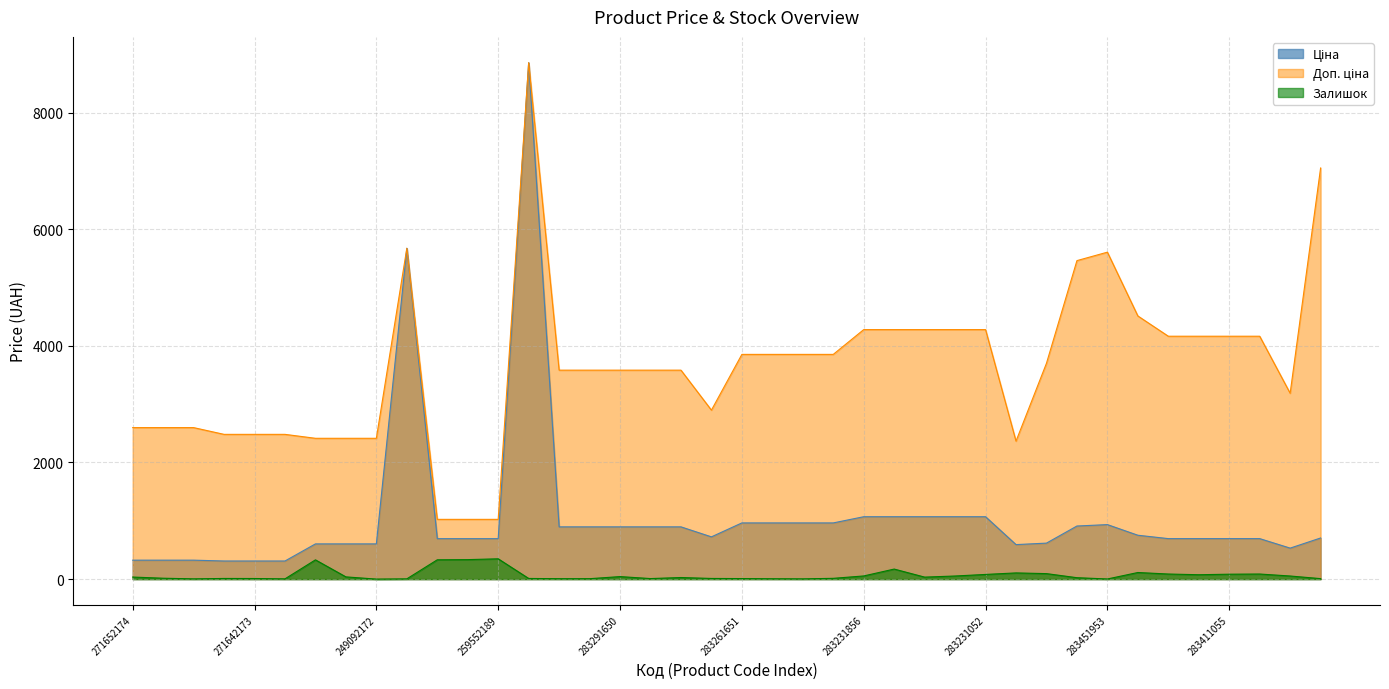

Is the value of Ціна at 283231650 greater than the value of Доп. ціна at 259552212?

Yes